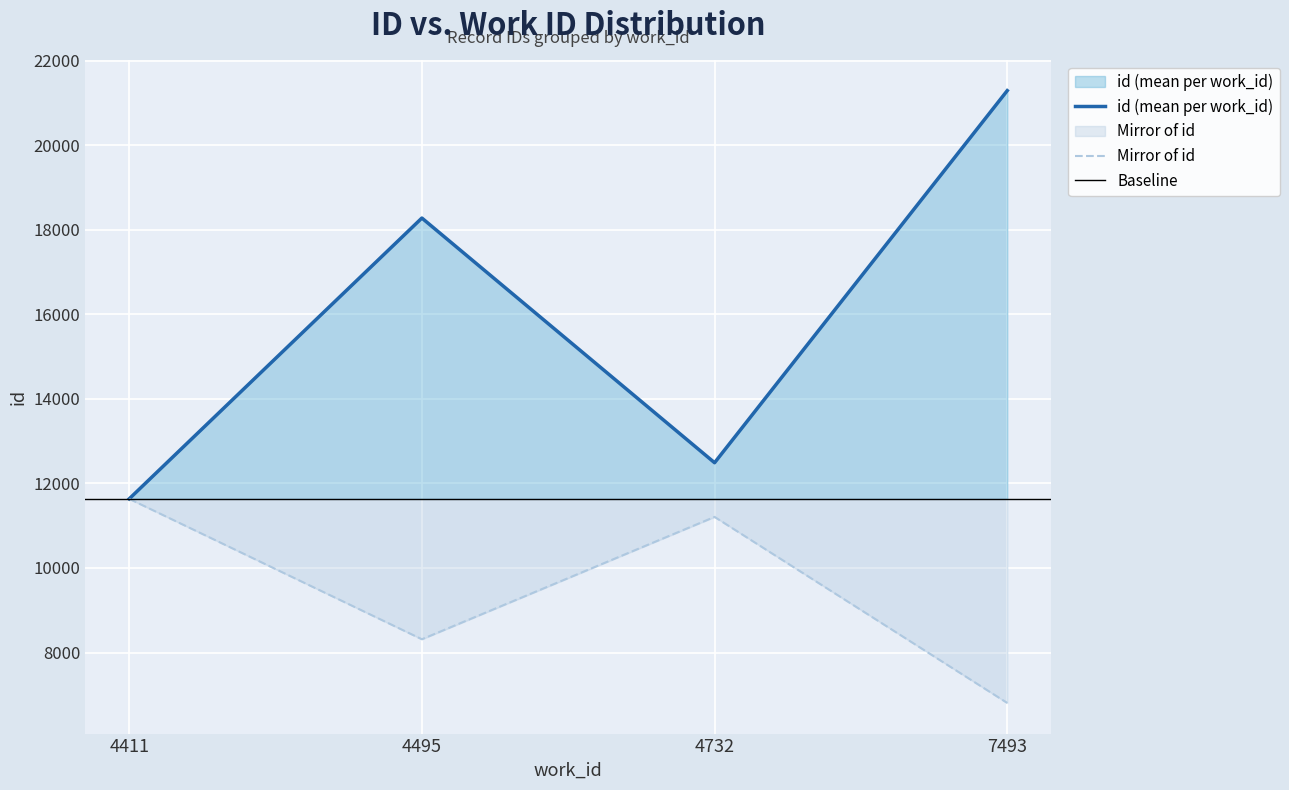

The value at 4495 is 27494. True or false?

False